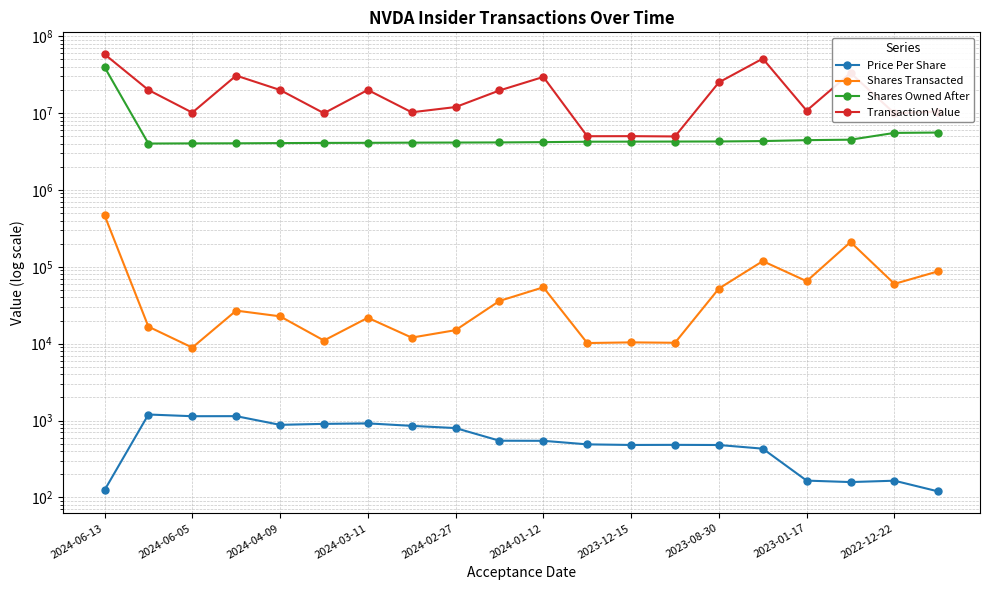

What is the value of the Transaction Value point at the 11th from the left?

29527009.0